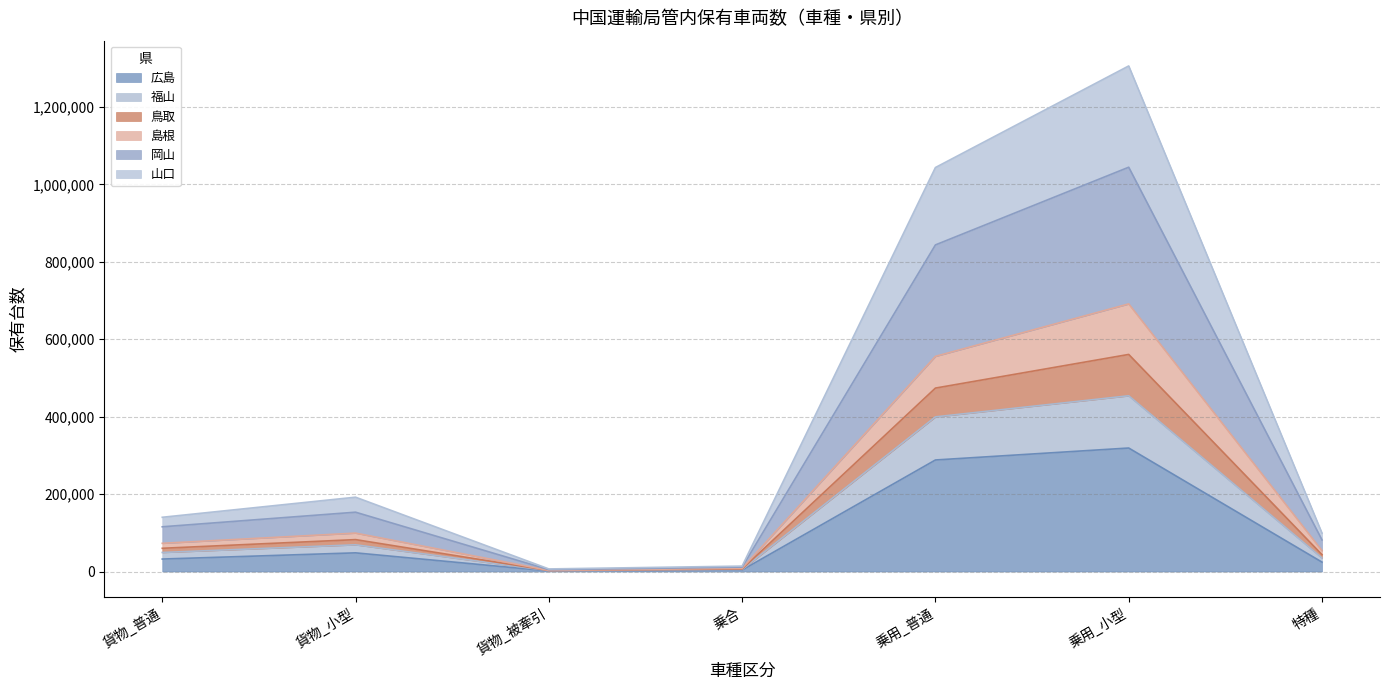

True or false: 山口 has more than 1 interior local peaks.

True